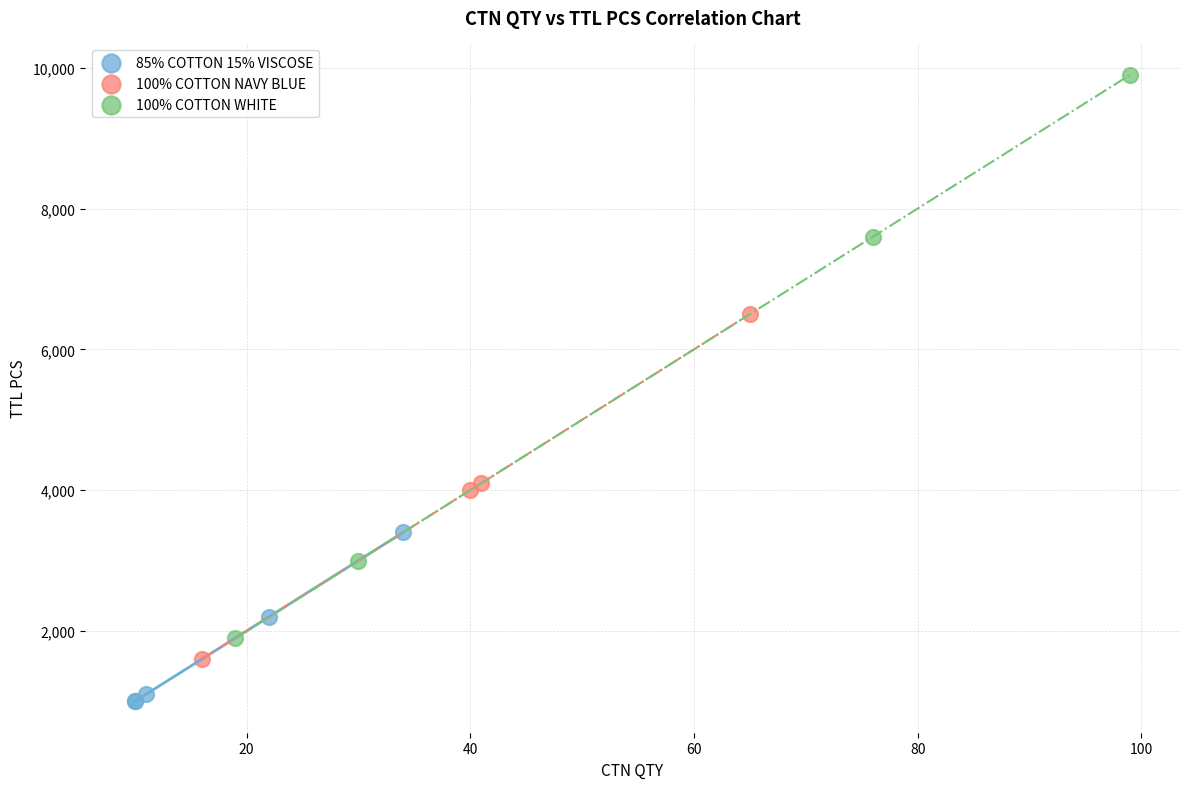

Which series has the largest Y range (max minus min)?

100% COTTON WHITE